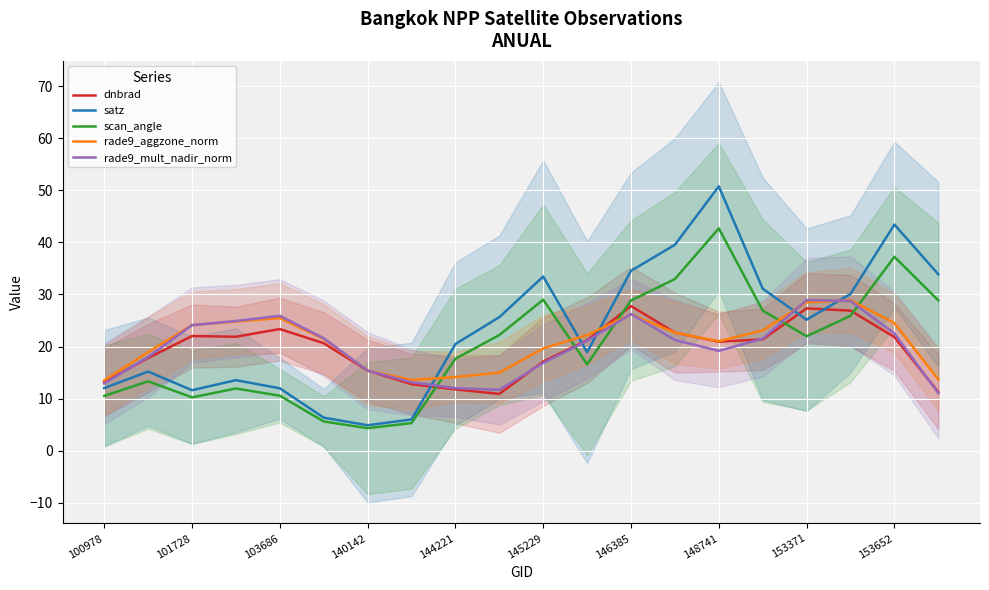

Which series has the largest range (max minus min)?

satz